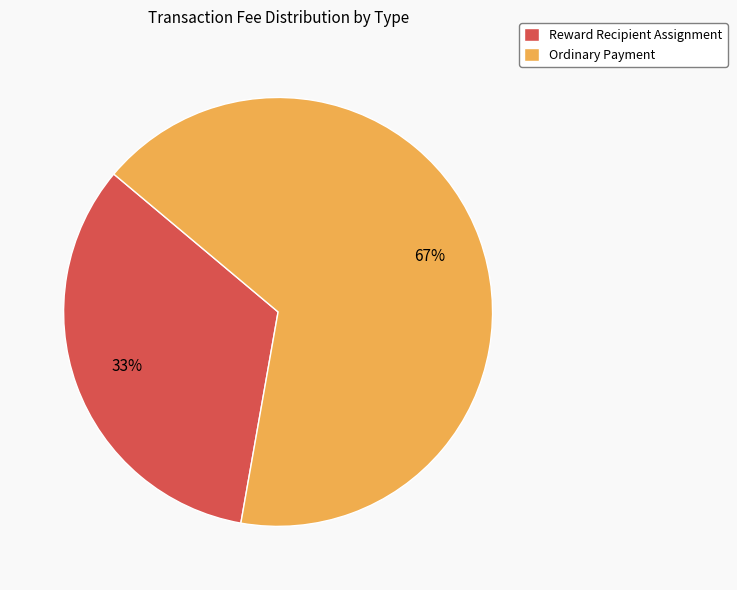

Which slice is the largest?

Ordinary Payment